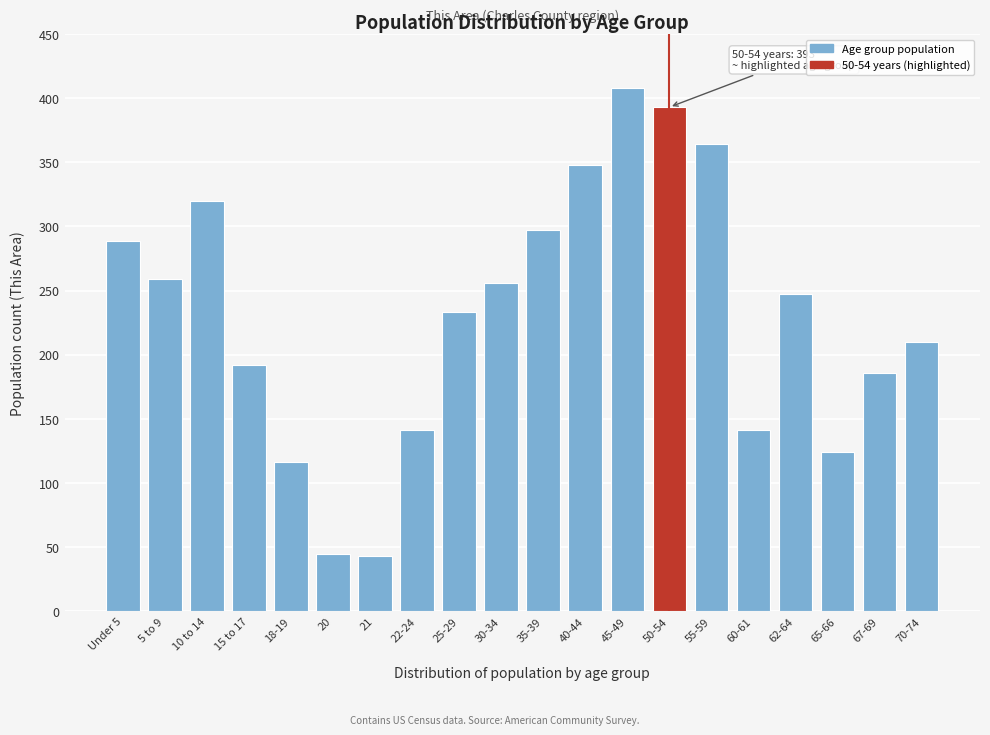

Reading left to right, transcribe all the data shown in this chart.

289	259	320	192	116	45	43	141	233	256	297	348	408	393	364	141	247	124	186	210